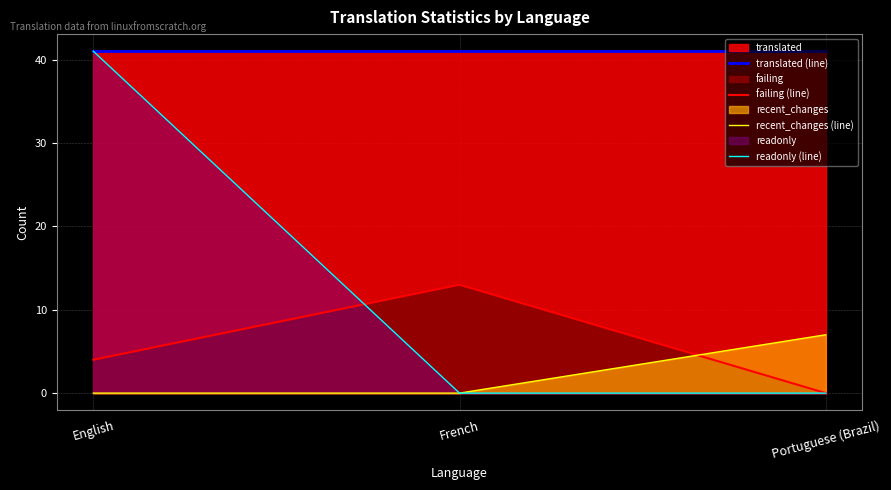

What position from the left is Portuguese (Brazil)?

3